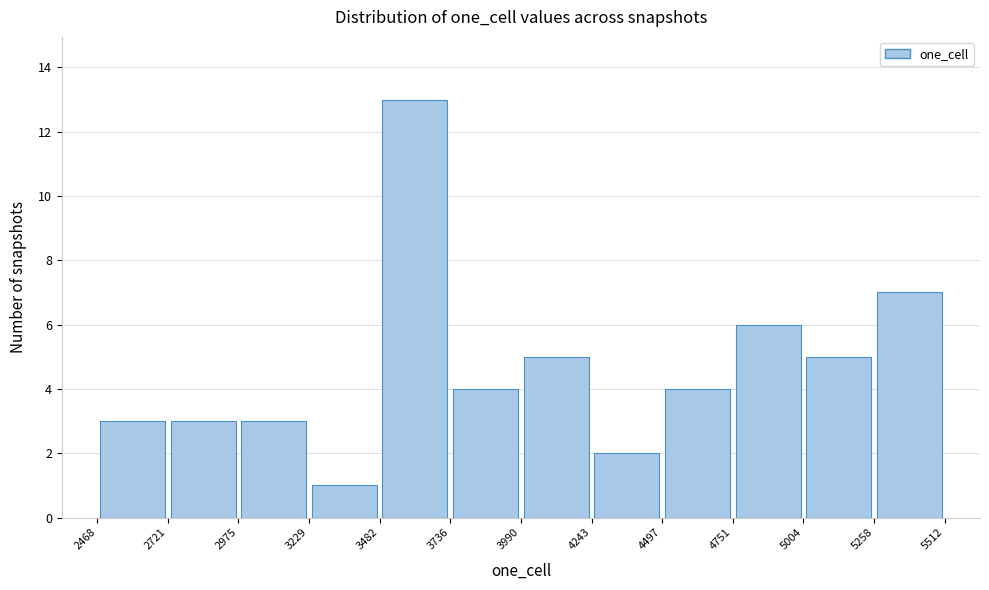

Over which range of the x-axis is the bar tallest?

3482 to 3736